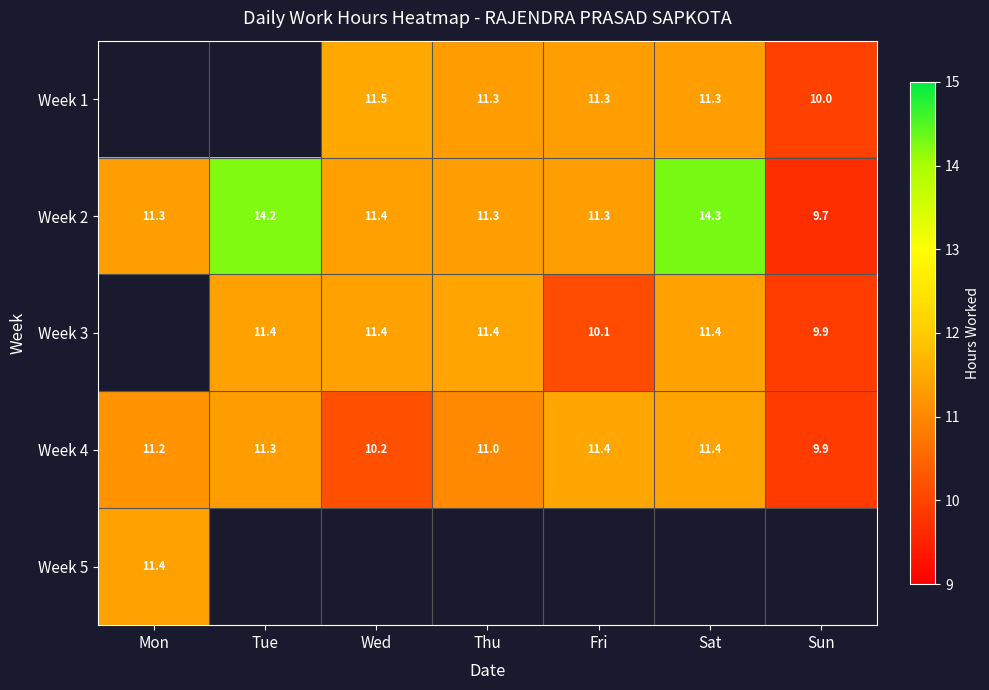

Which category has the lowest value across all series?

Sun